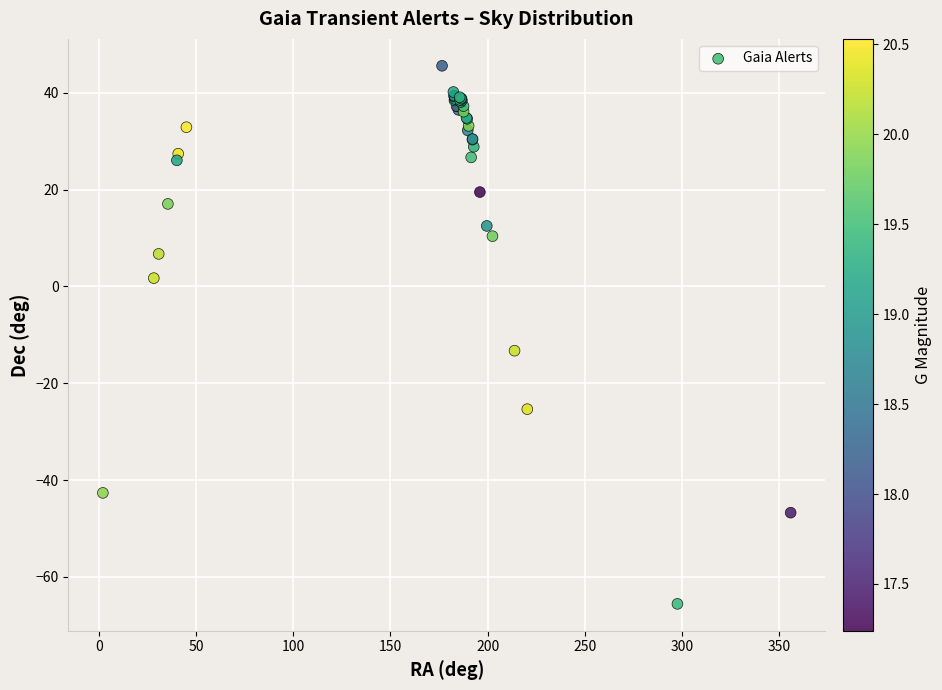

What Y value in the scatter plot is closest to -10?

-13.3